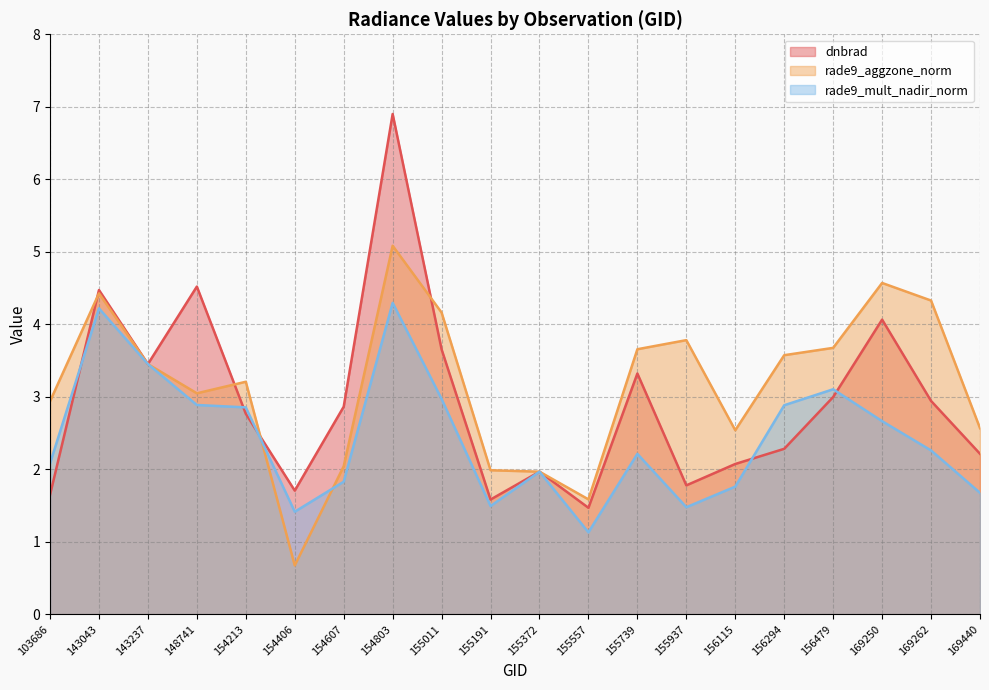

What is the value of the rade9_aggzone_norm point at the 3rd from the left?

3.5